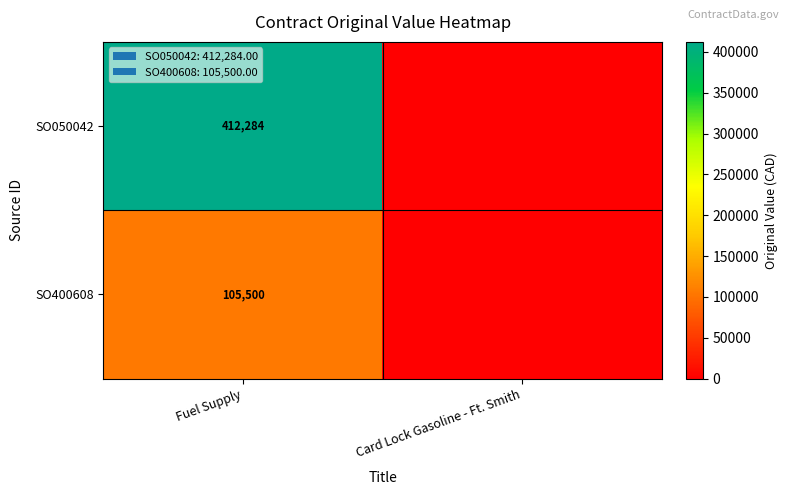

Rank the series at Fuel Supply from highest to lowest value.

SO050042, SO400608